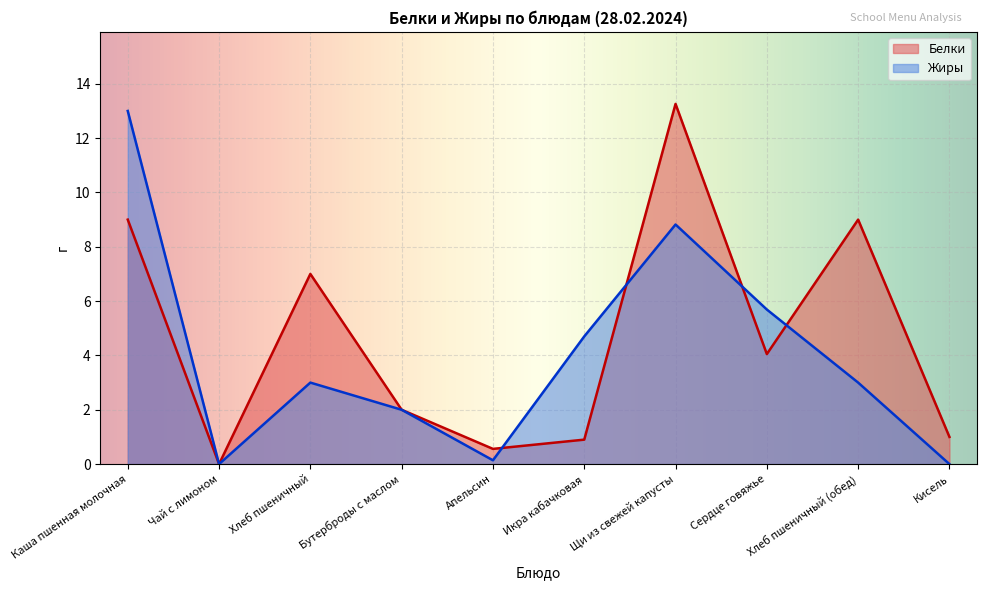

What are all the series names shown in the legend?

Белки, Жиры